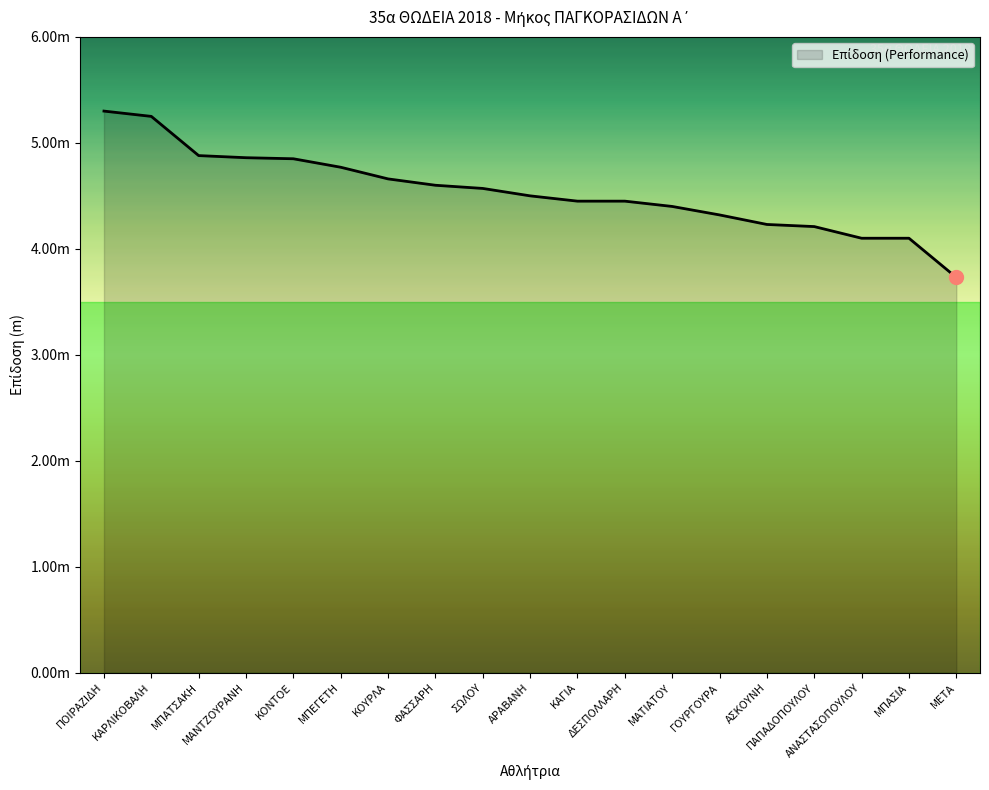

Does the chart display data point markers on the line(s)?

No